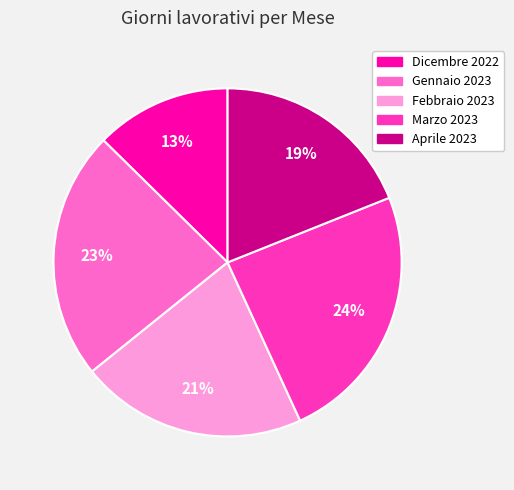

To the nearest percent, what portion does Marzo 2023 represent?

24%